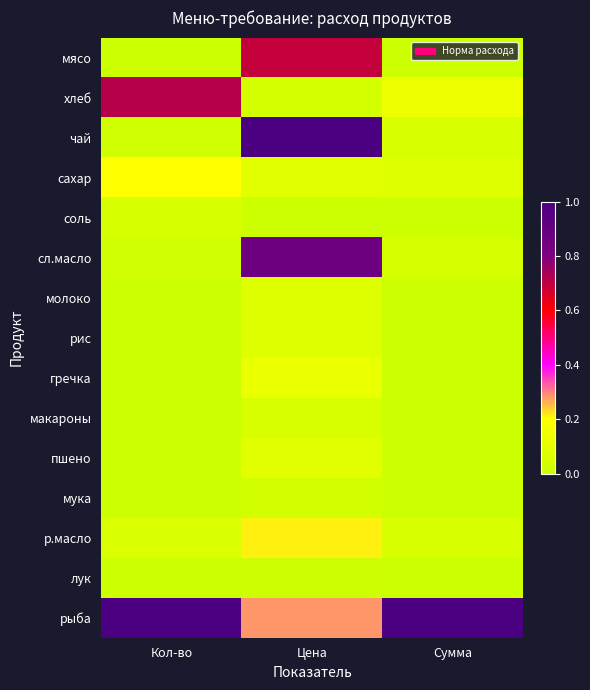

At how many categories does at least one series exceed 0?

3